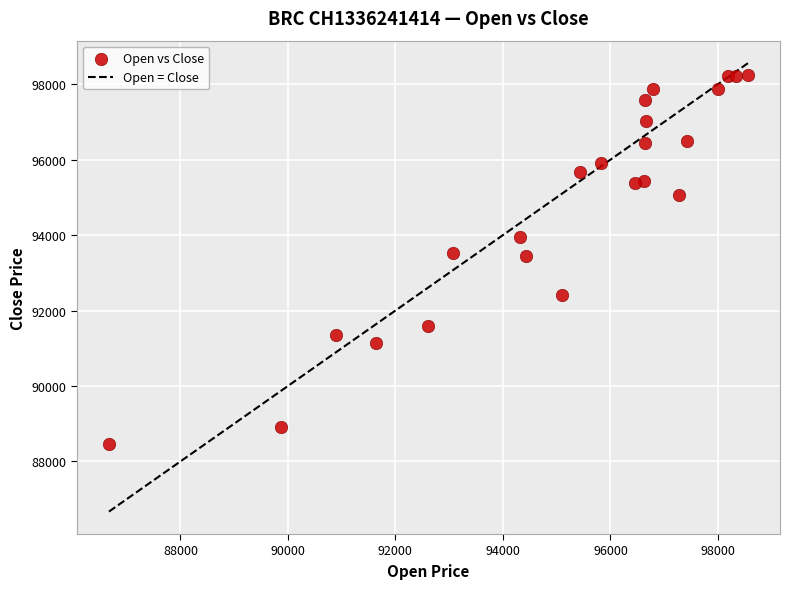

What is the range of Y values (max minus min)?

9780